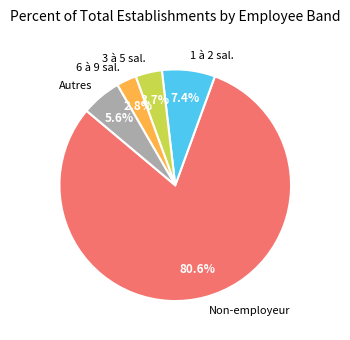

Which has a higher value, 1 à 2 sal. or Non-employeur?

Non-employeur